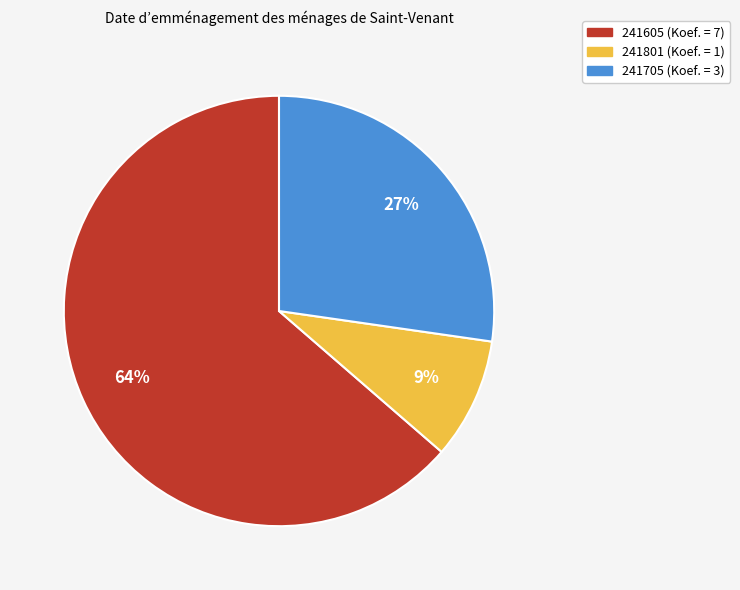

Combined, do 241801 and 241605 account for over 50%?

Yes